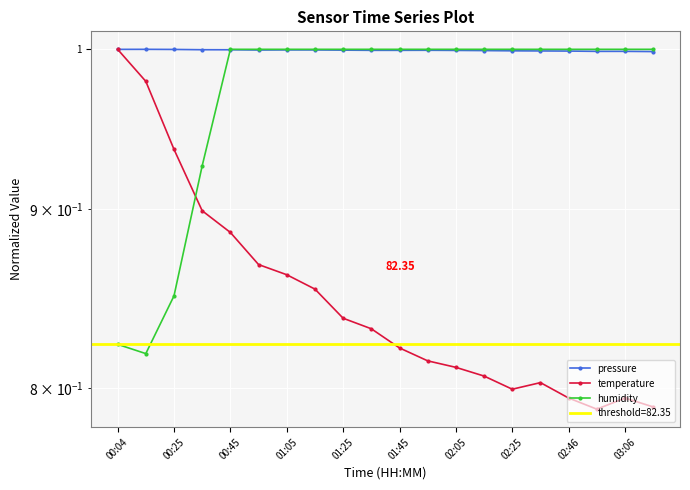

What are all the series names shown in the legend?

pressure, temperature, humidity